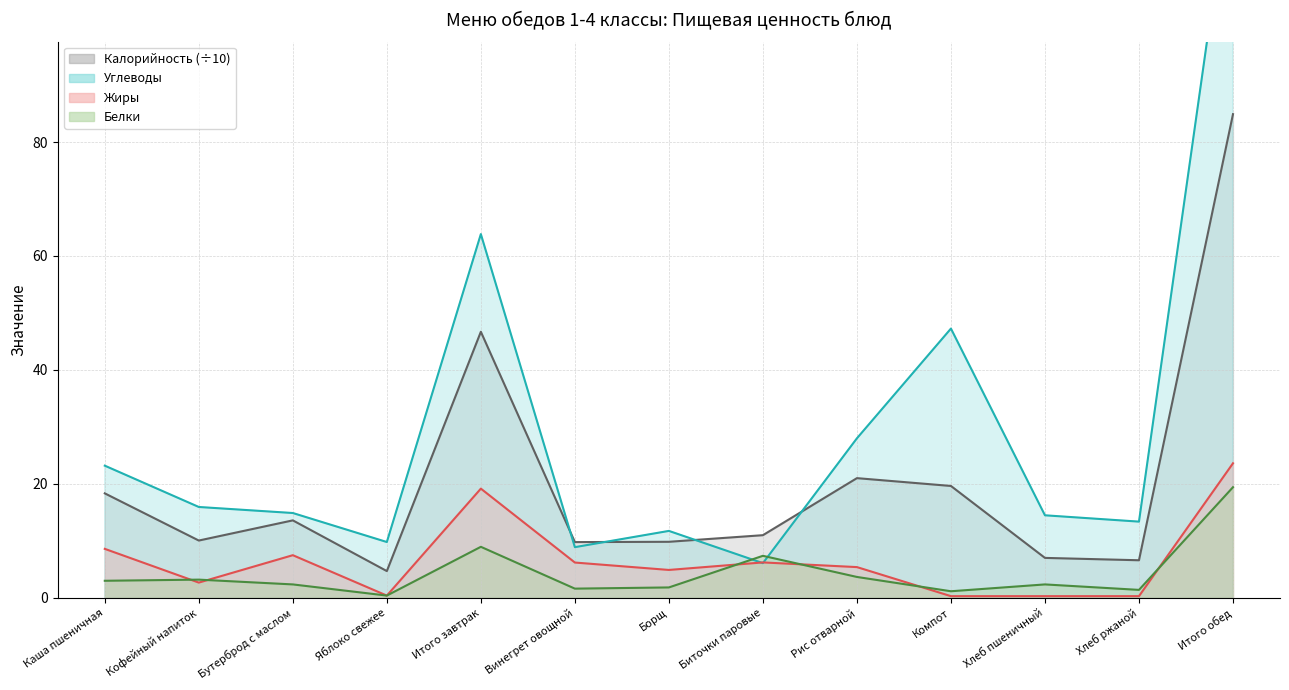

Which series changed the most between Кофейный напиток and Итого обед?

Углеводы линия